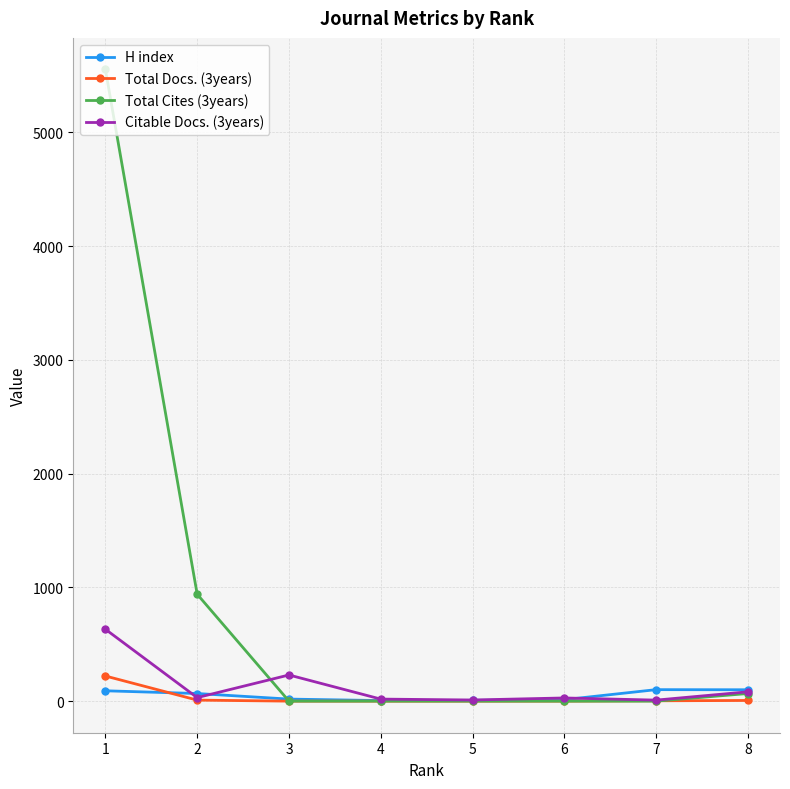

In Citable Docs. (3years), how many points are lower than both neighbors (excluding endpoints)?

3